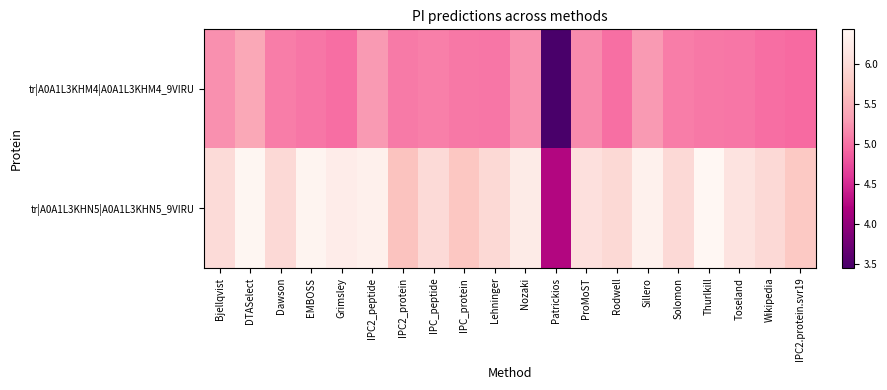

List the series in order of their overall mean, lowest first.

tr|A0A1L3KHM4|A0A1L3KHM4_9VIRU, tr|A0A1L3KHN5|A0A1L3KHN5_9VIRU